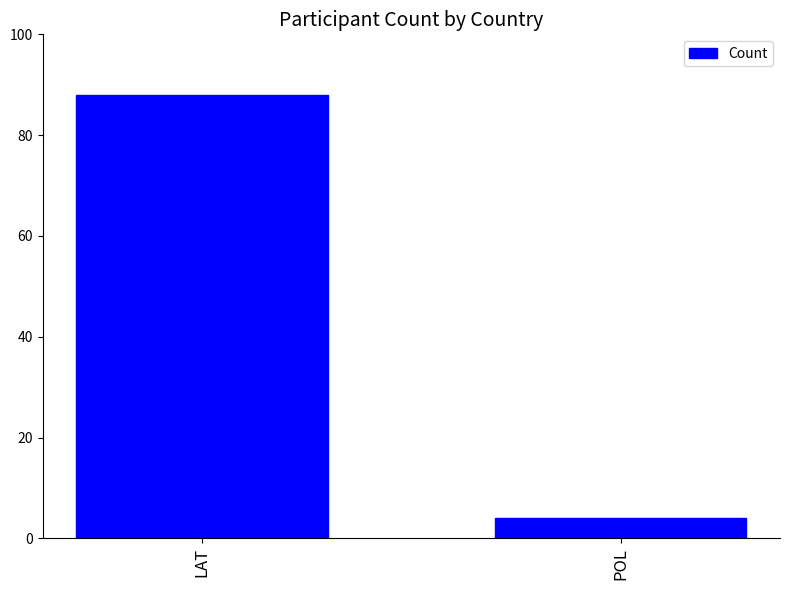

What is the value of the 2nd bar from the left?

4